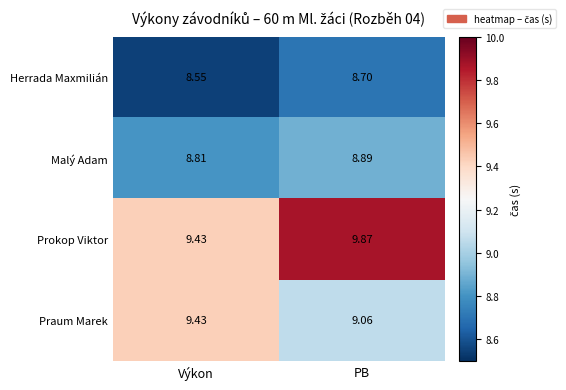

What is the spread (max minus min) of values at Výkon?

0.9